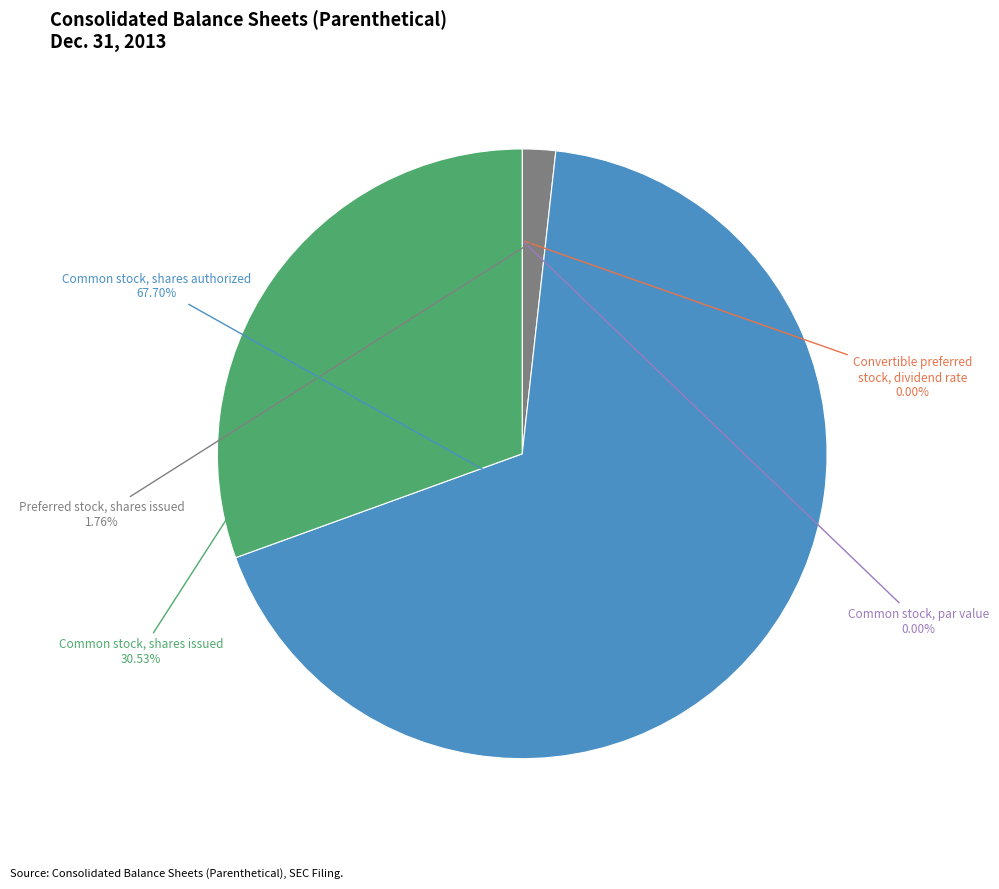

Is there any slice that represents more than half of the pie?

Yes